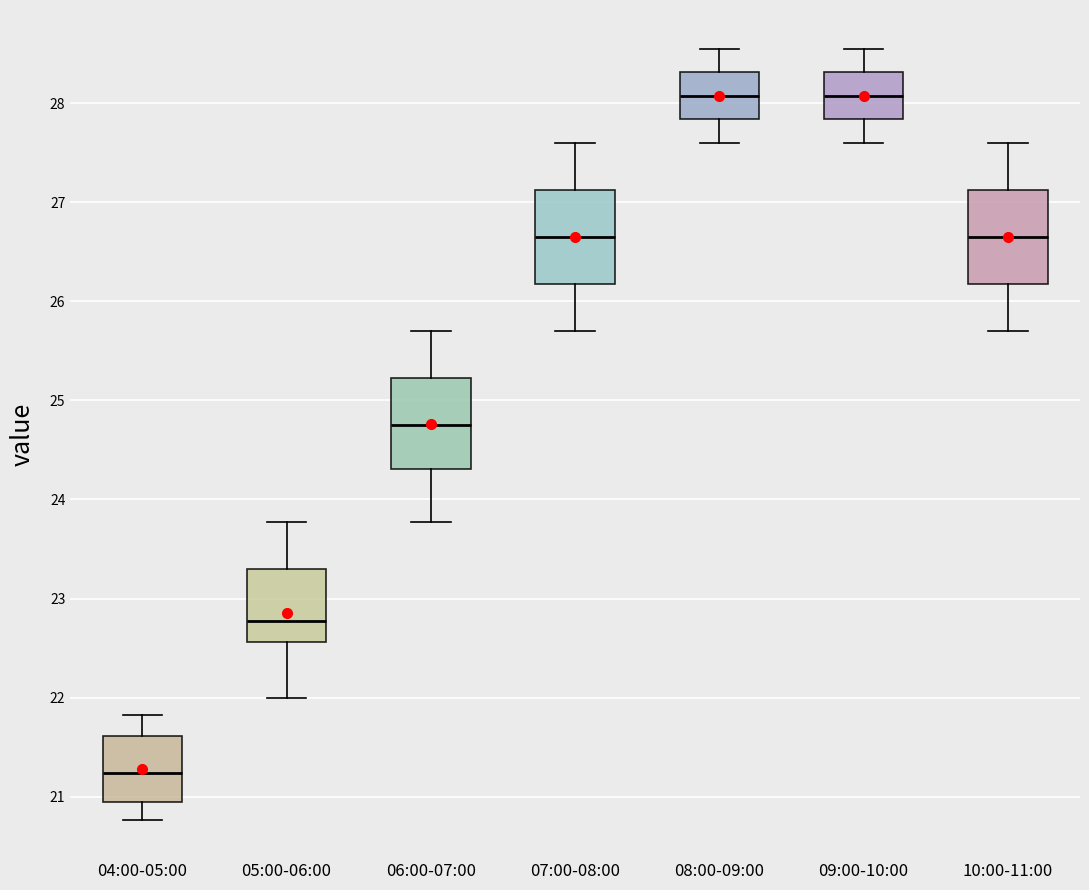

Which box has the lowest median line?

04:00-05:00